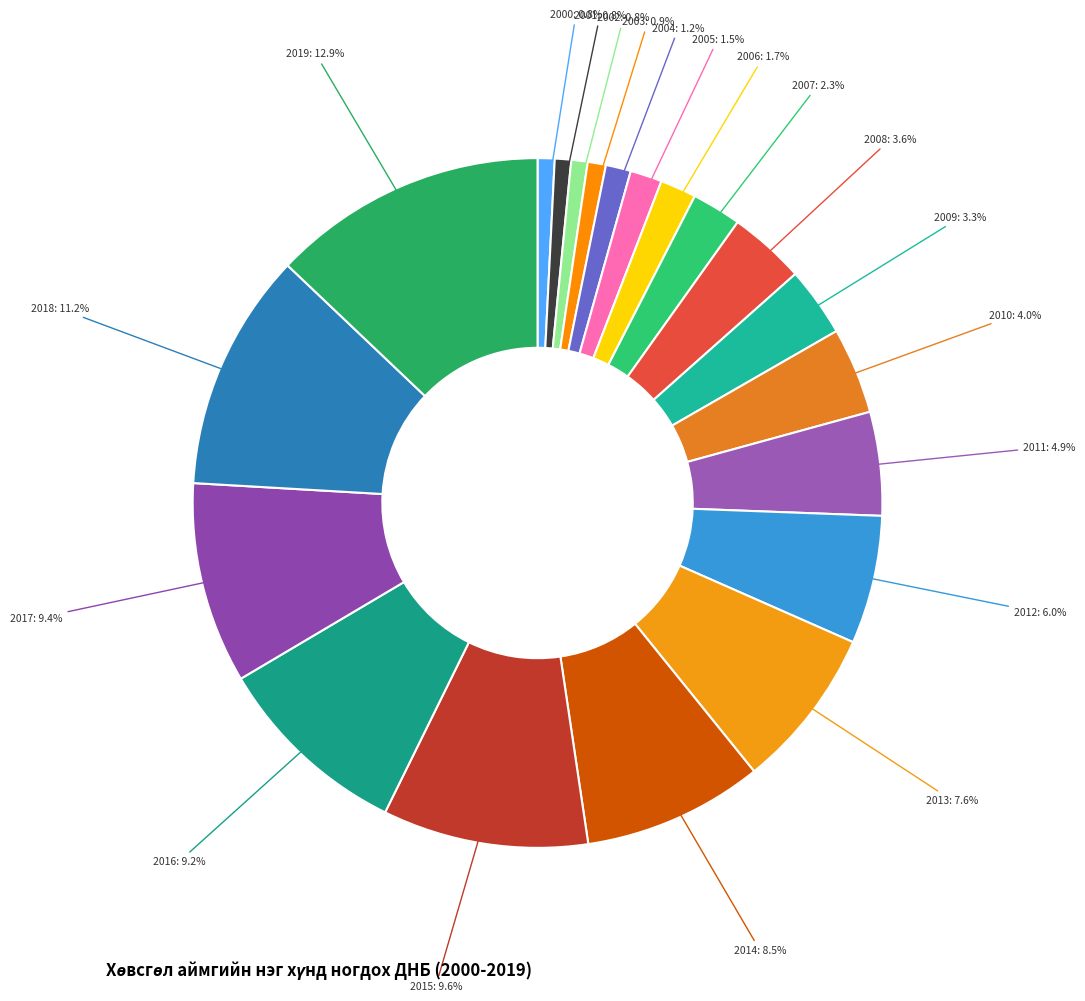

What is the ratio of the value at 2011 to the value at 2015?

0.5